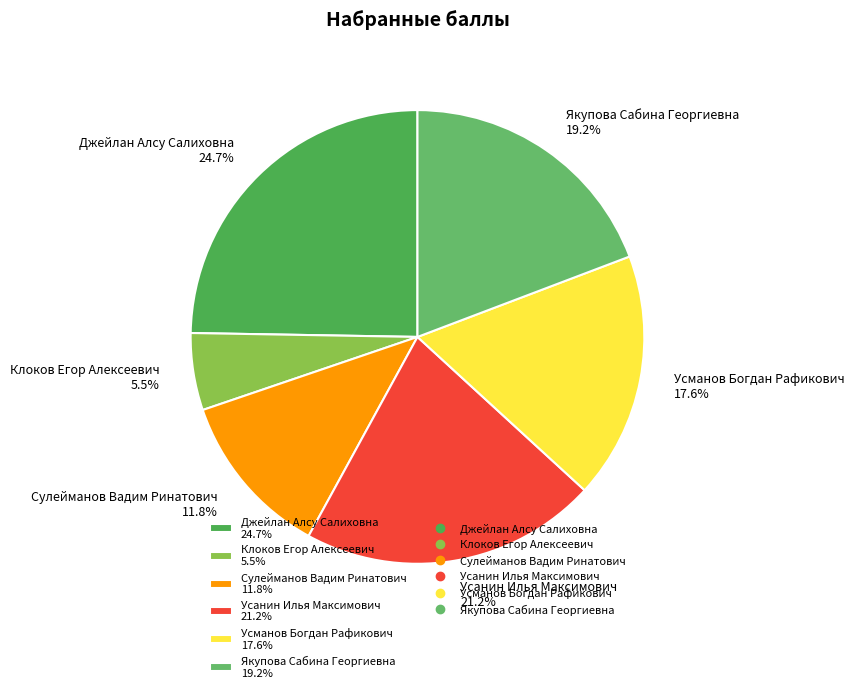

Which has a higher value, Джейлан Алсу Салиховна or Усманов Богдан Рафикович?

Джейлан Алсу Салиховна